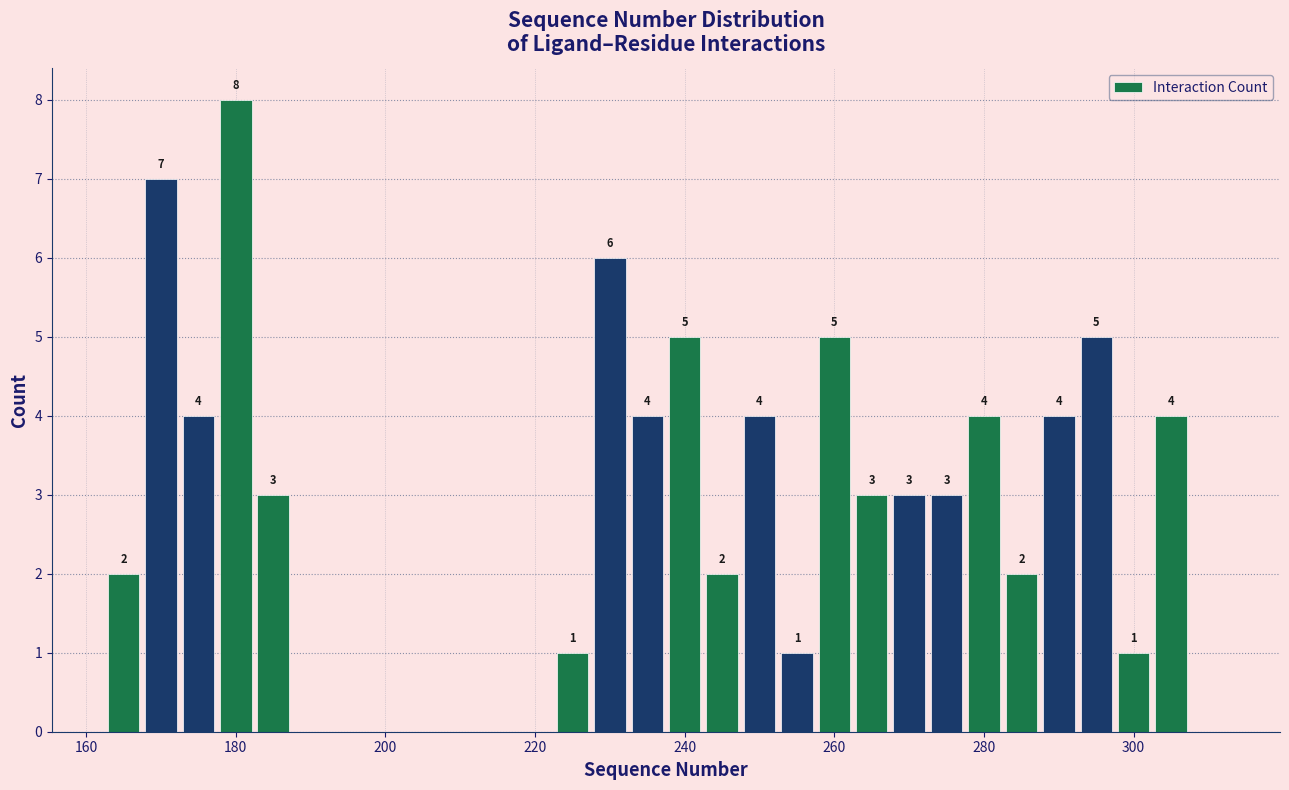

Around what value on the x-axis is the tallest bar? Give the approximate position of its centre, as read against the axis.

180